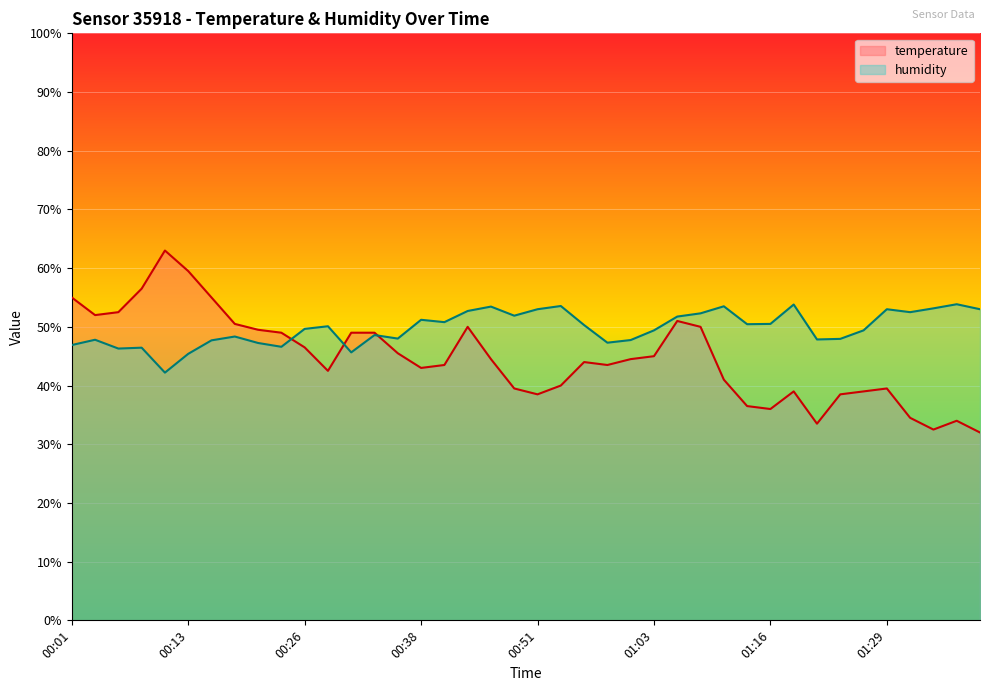

Where is the first local minimum for temperature?

00:03